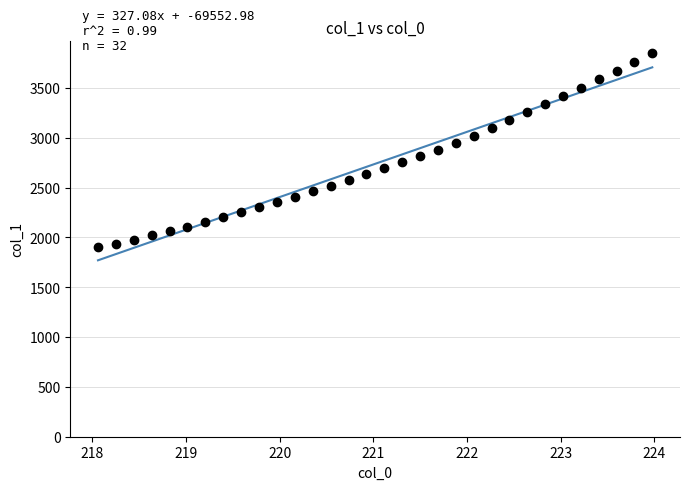

What is the minimum value shown in the chart?

1770.4